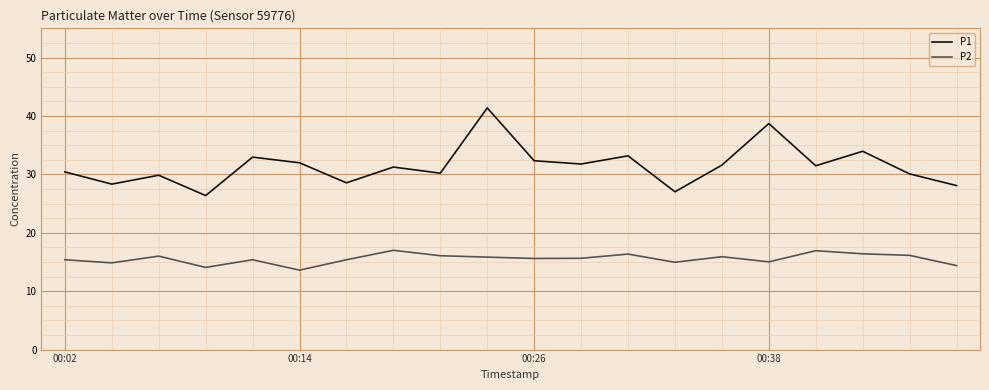

Which series has the largest range (max minus min)?

P1